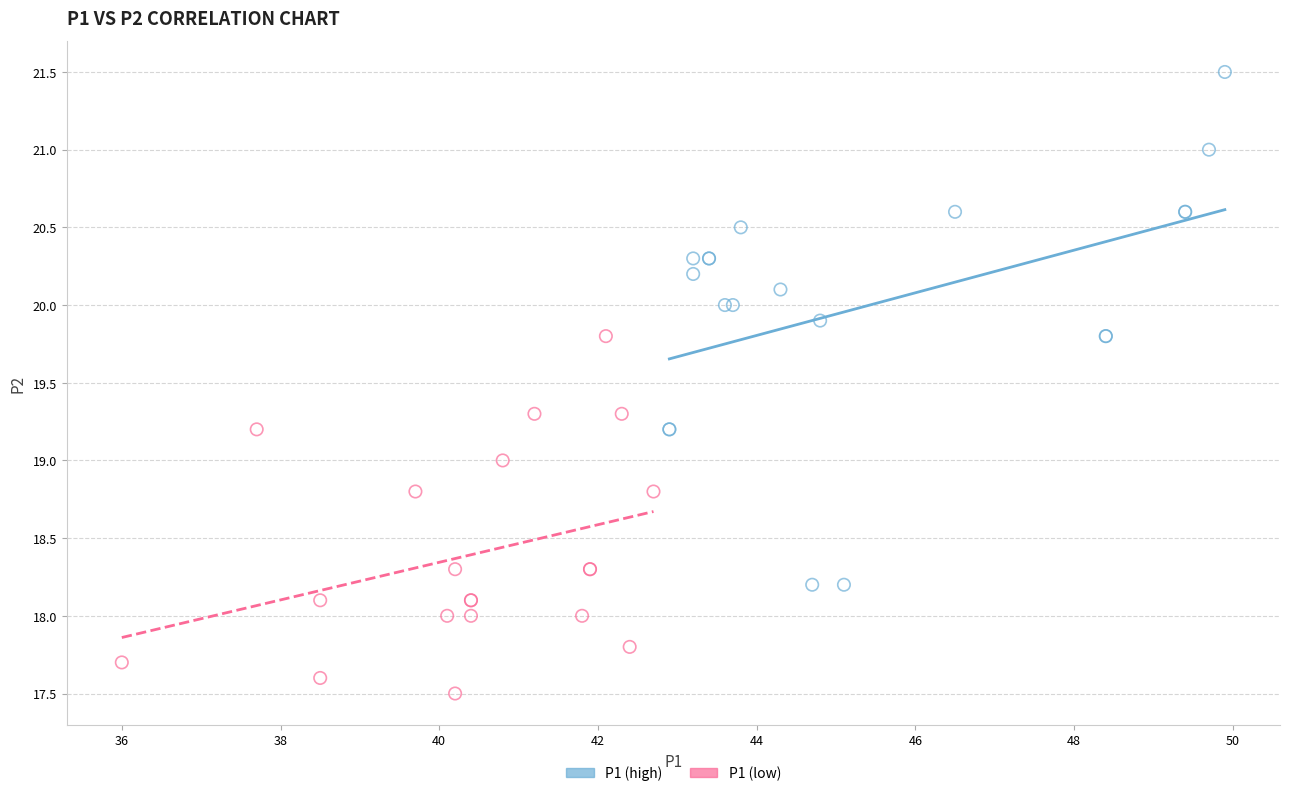

Which series has the largest Y range (max minus min)?

P1 (high)